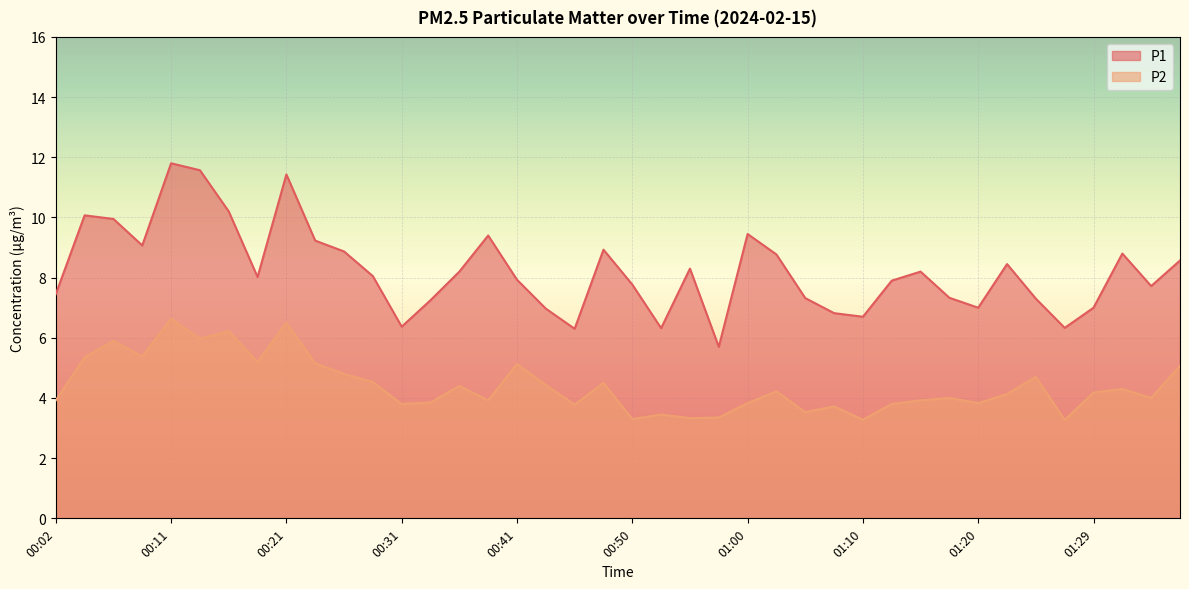

What is the value of the P2 point at the 11th from the left?

4.8